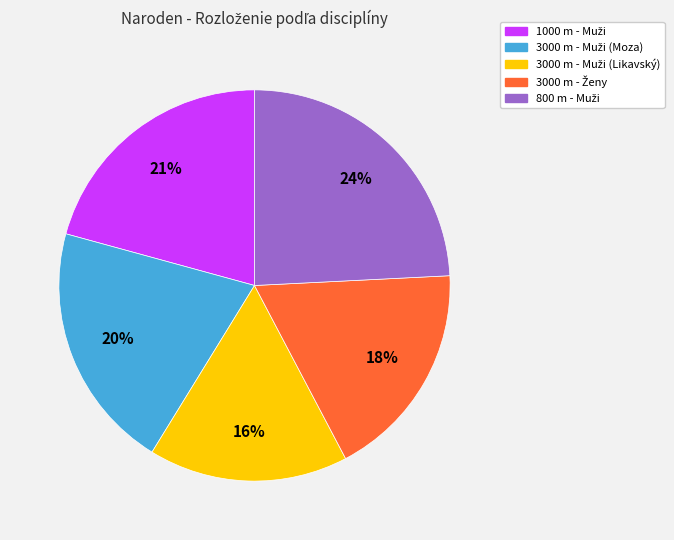

Is there a majority slice in this chart?

No